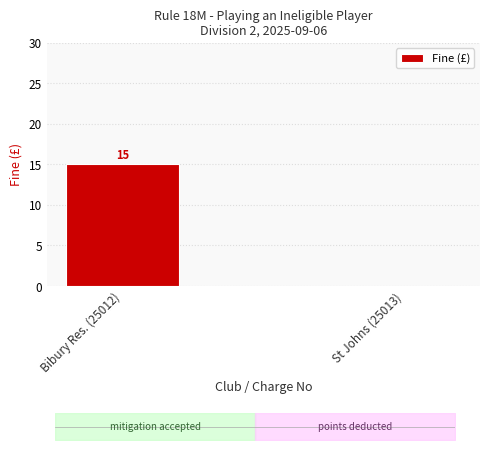

What is the value of the 1st bar from the left?

15